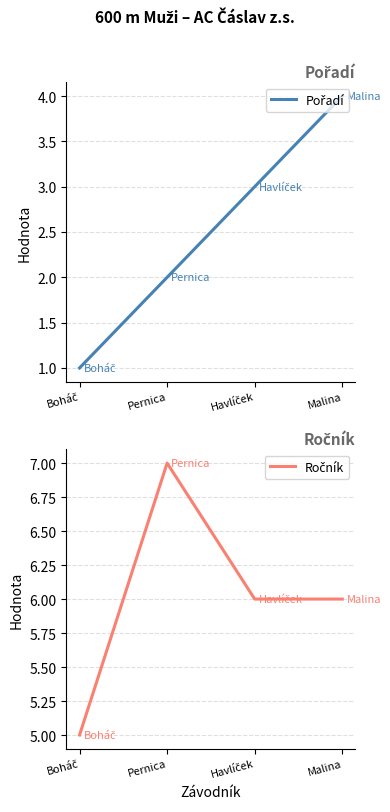

What is the sum of the Pořadí values at Boháč and Havlíček?

4